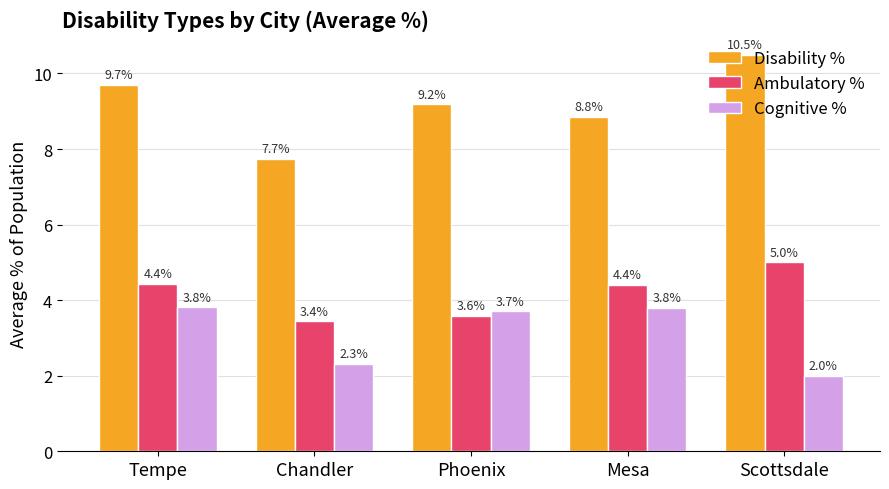

At which label does Cognitive % first exceed 3?

Tempe